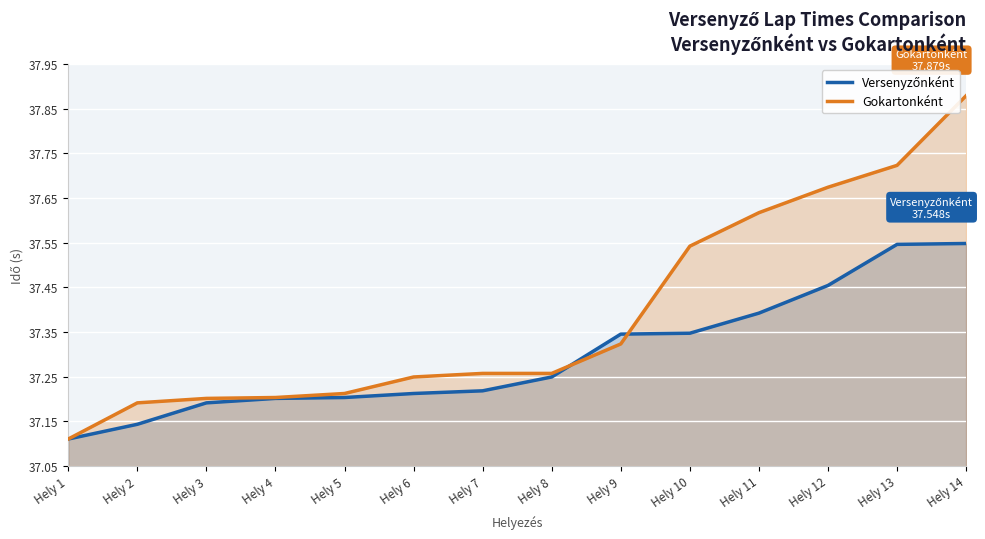

How many lines are shown in the chart?

2